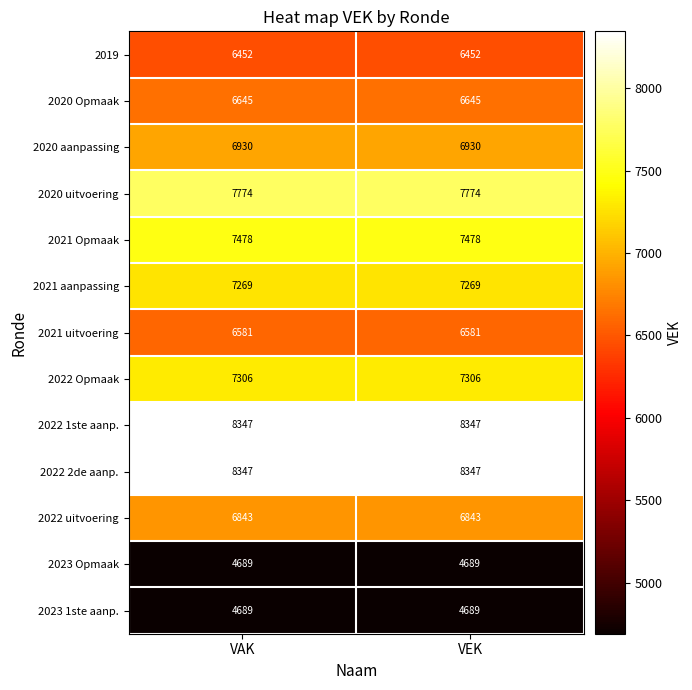

The value of 2020 aanpassing at VEK is 6930. True or false?

True